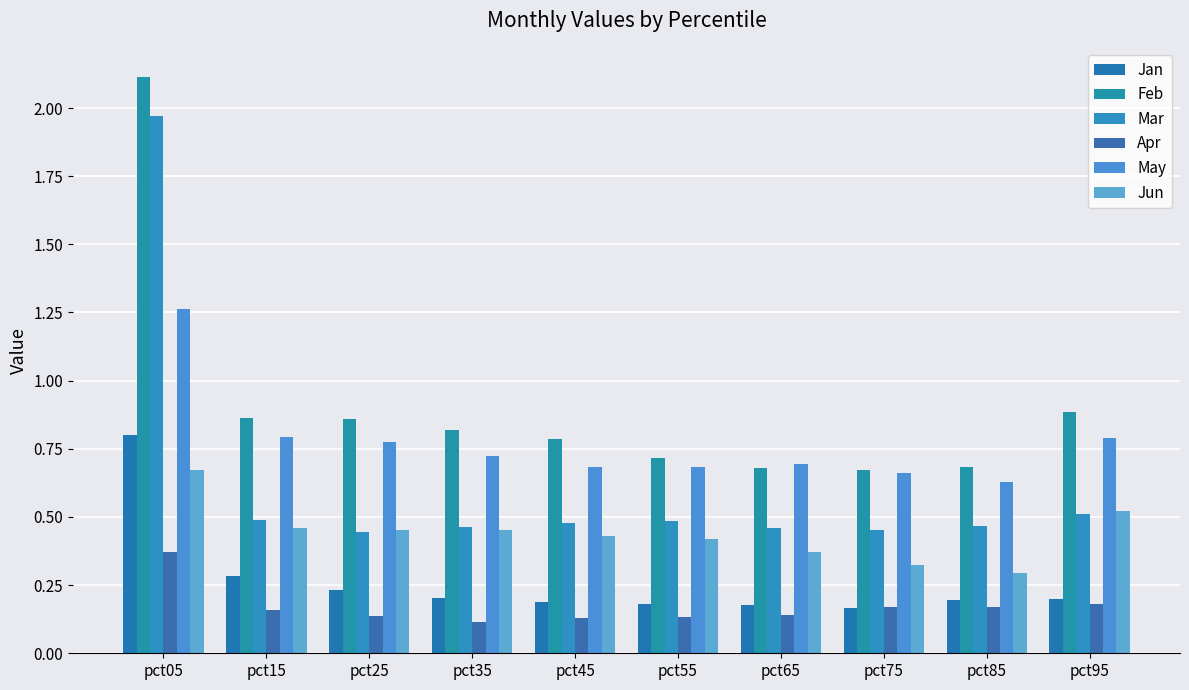

How many series are shown in this chart?

6